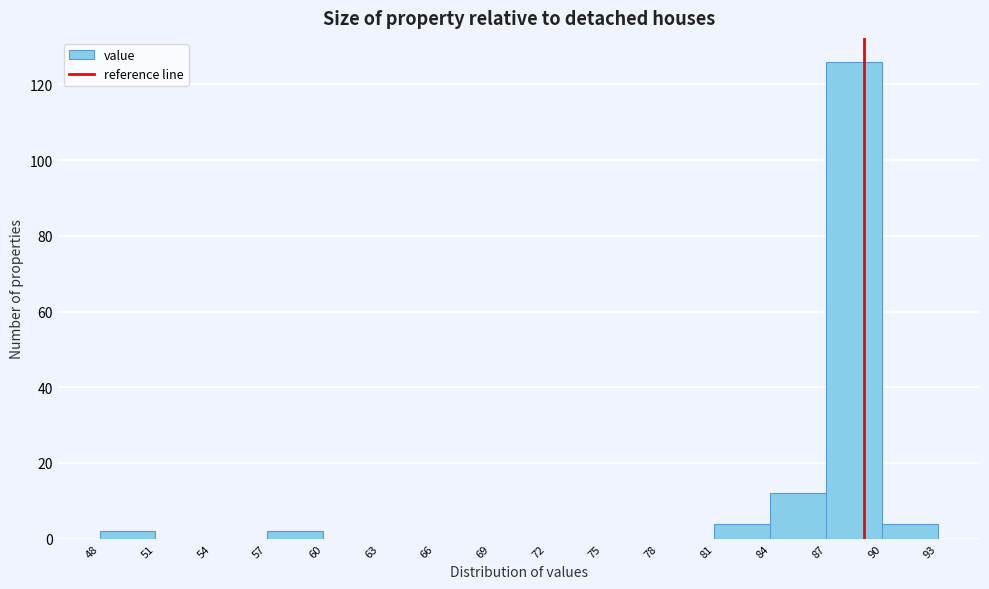

Which range on the x-axis has the tallest bar?

87 to 90